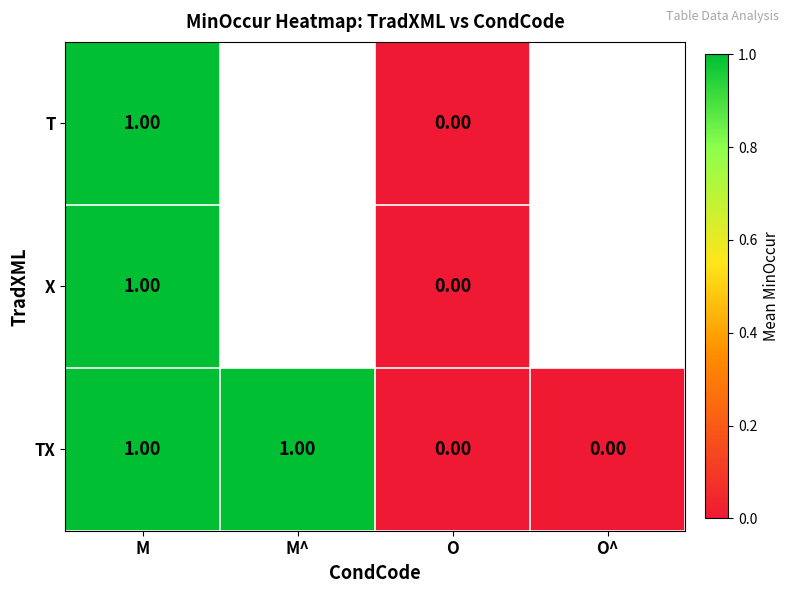

What is the greatest value displayed?

1.0